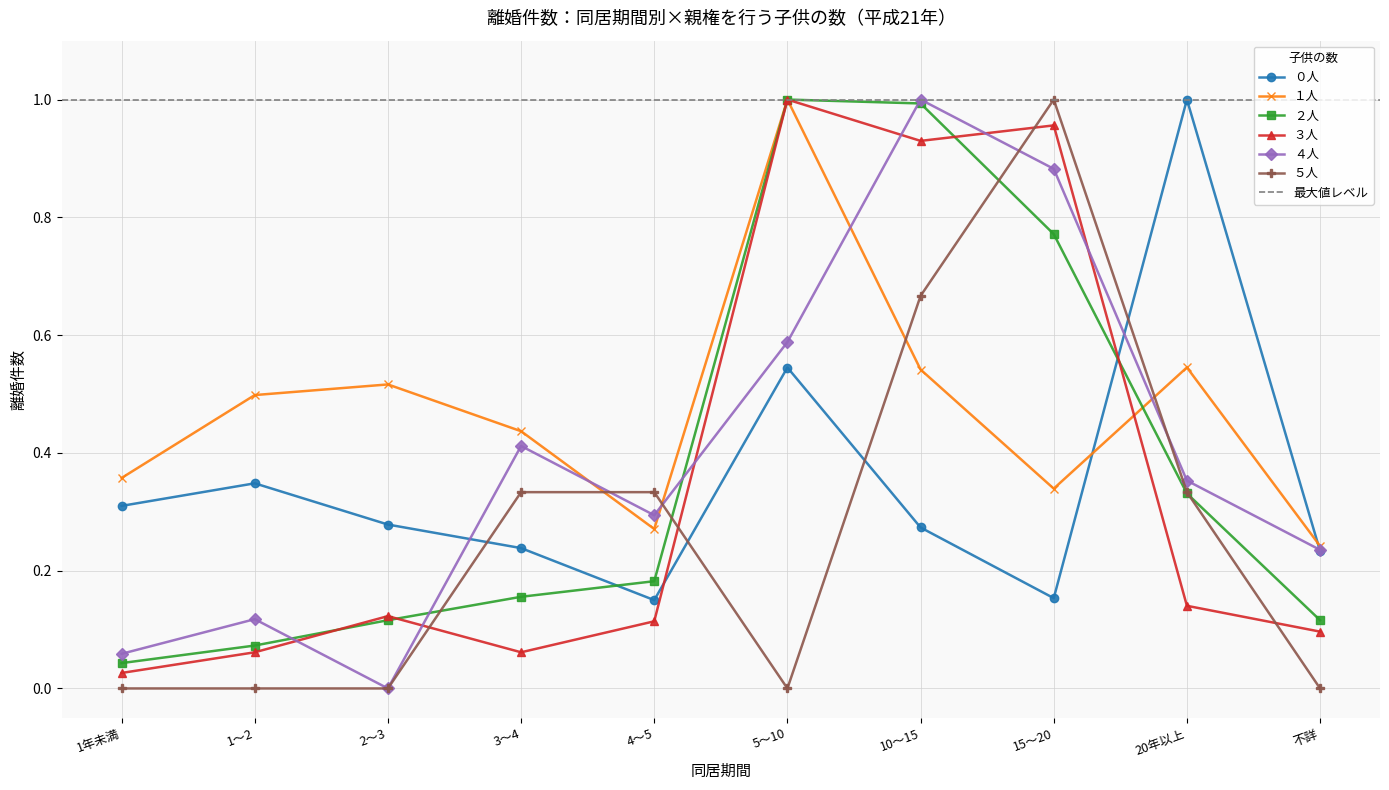

What is the label of the 5th point from the right?

5～10